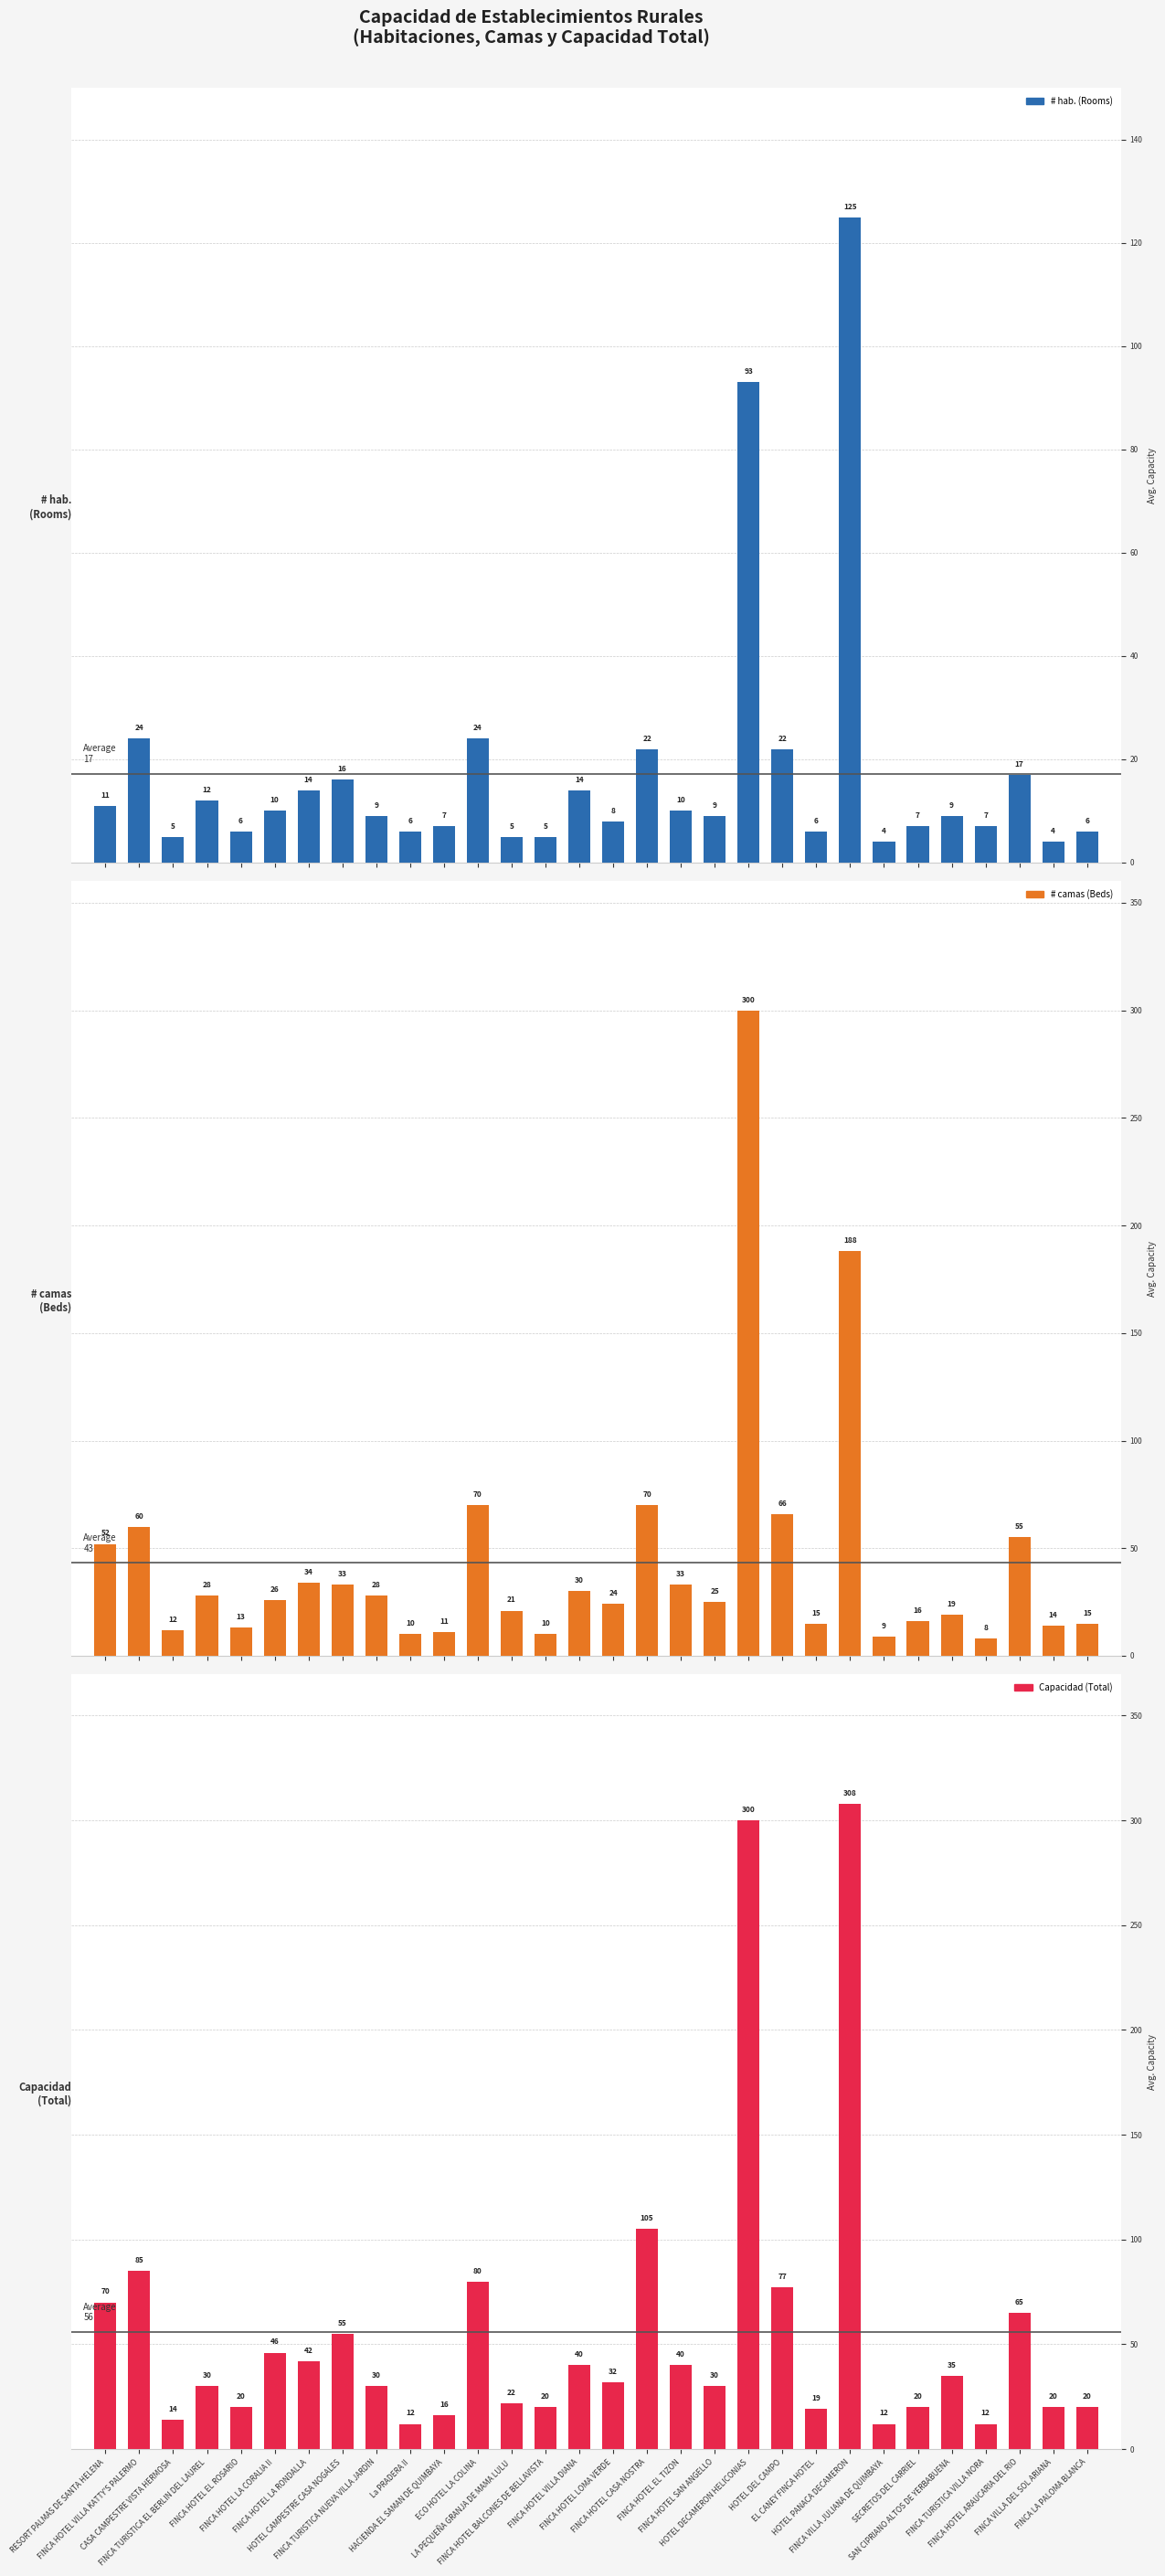

Does the chart contain stacked bars?

No